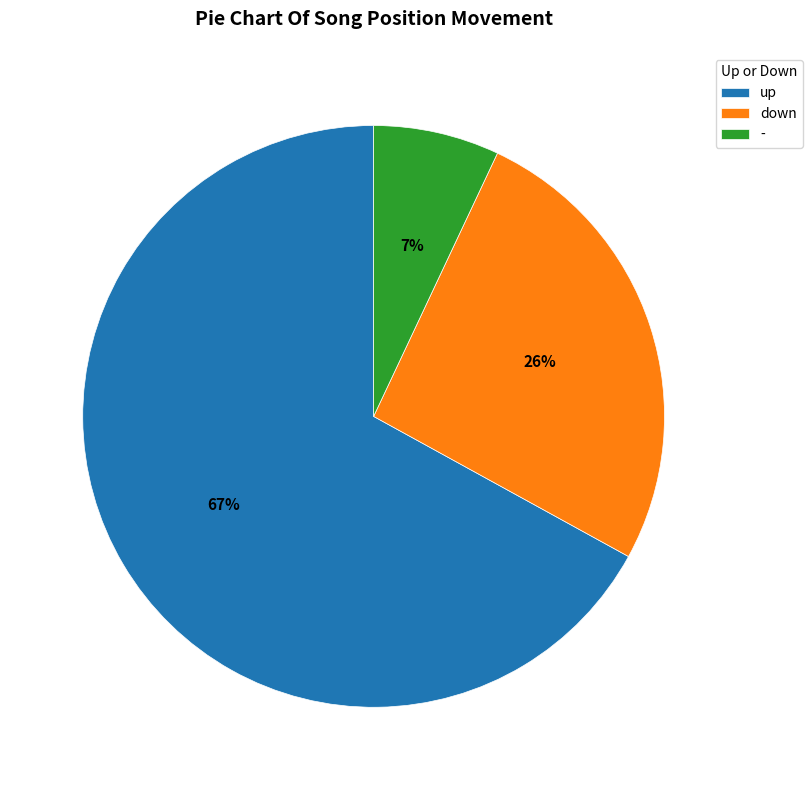

What is the largest slice in the pie chart?

up